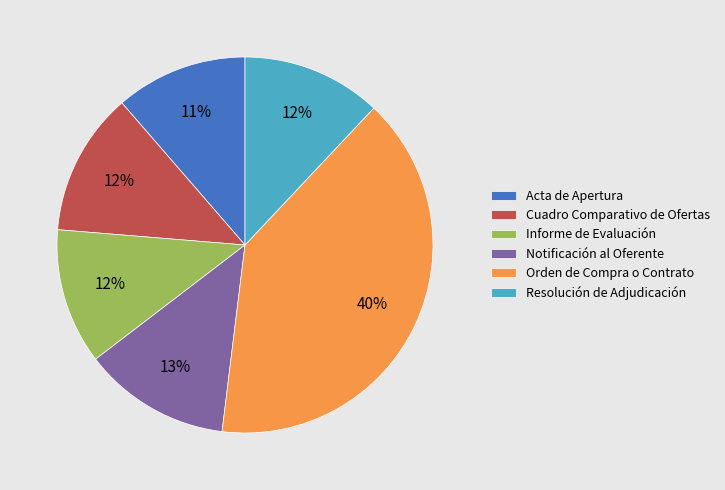

What percentage is the Informe de Evaluación slice, to the nearest percent?

12%